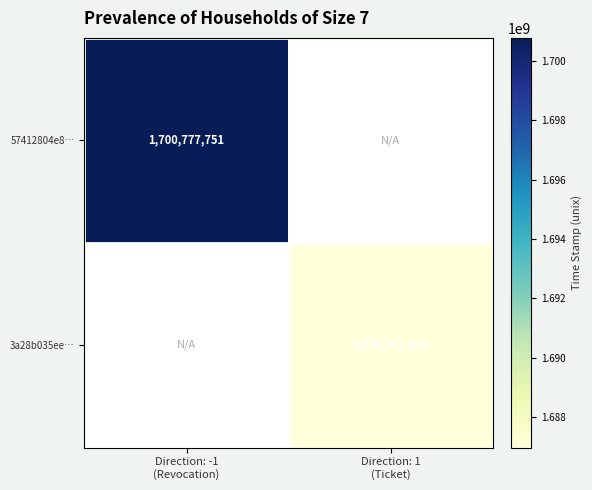

What is the sum of all 3a28b035ee… values?

1686962643